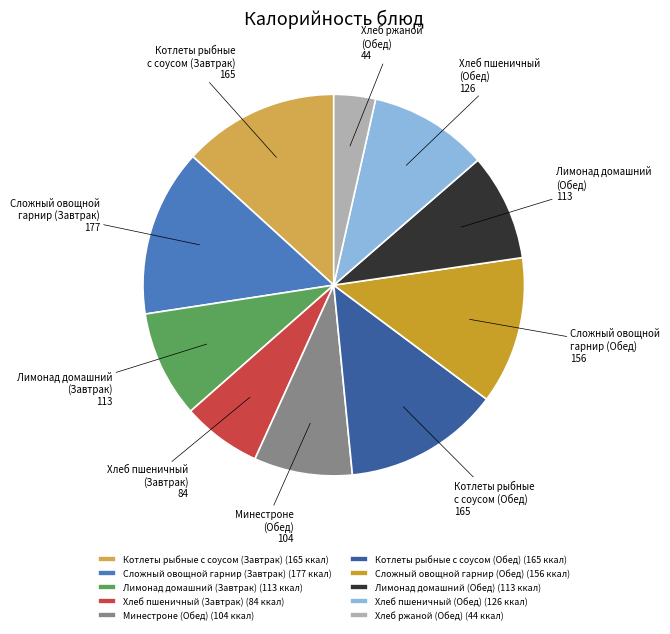

True or false: Хлеб ржаной (Обед) accounts for 4% of the total.

True